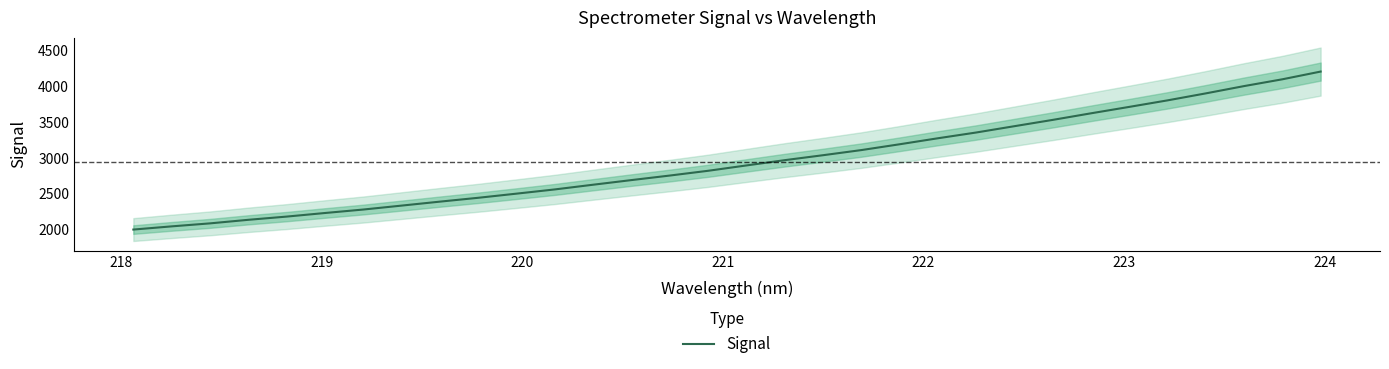

Reading left to right, transcribe all the data shown in this chart.

1999.2	2043.9	2085.9	2135.8	2180.8	2231.0	2279.6	2334.7	2390.2	2444.0	2502.1	2561.2	2627.0	2691.9	2755.3	2821.9	2896.8	2970.5	3039.8	3111.5	3192.9	3276.9	3357.5	3446.0	3534.1	3626.2	3716.1	3807.3	3905.0	4007.0	4102.0	4210.1